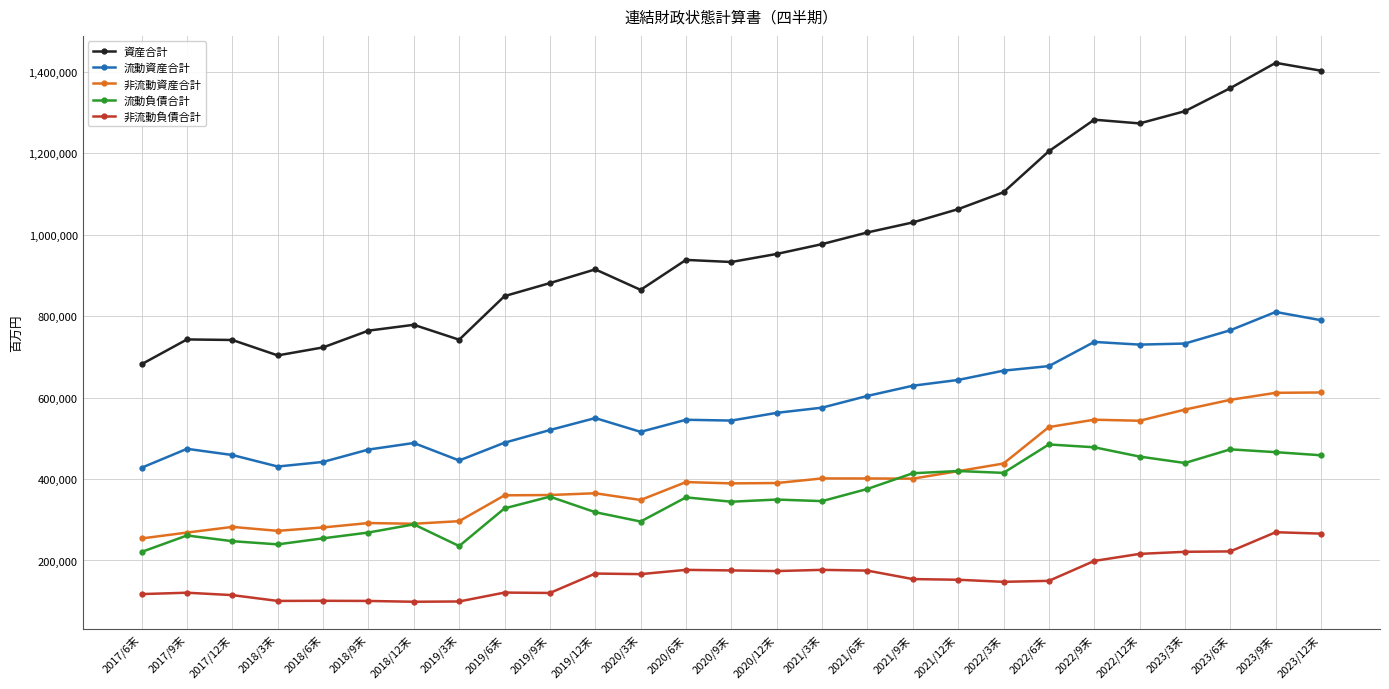

At which label does 流動負債合計 first exceed 349632?

2019/9末